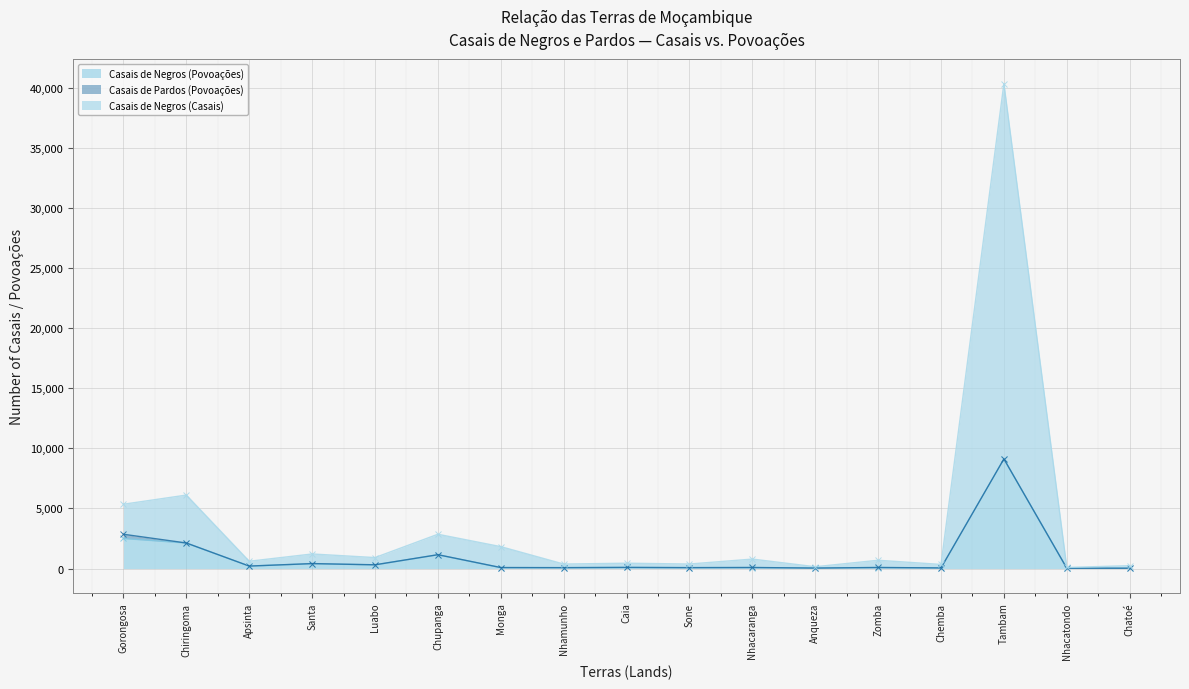

At which label does Casais de Negros (Povoações) first exceed 84?

Gorongosa